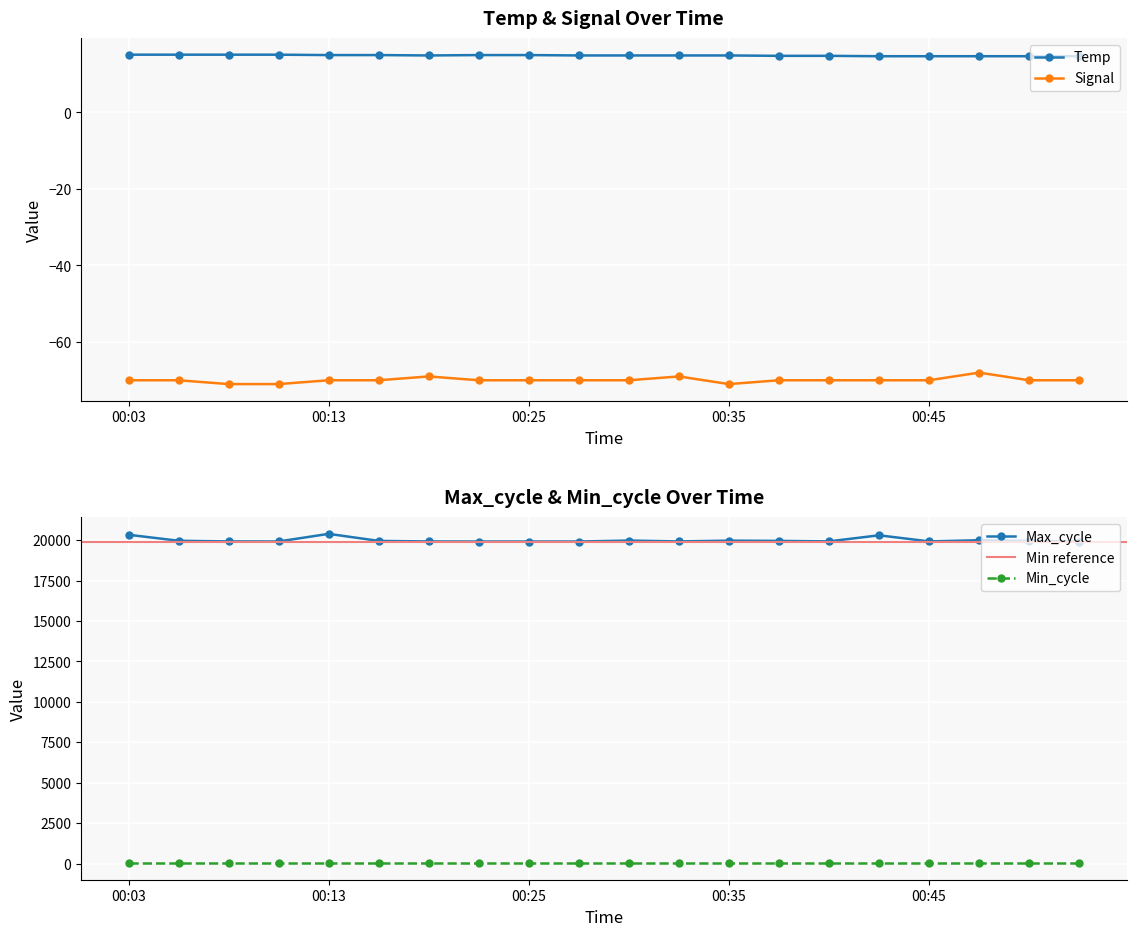

True or false: Temp has a value of 23.6 at 00:03.

False